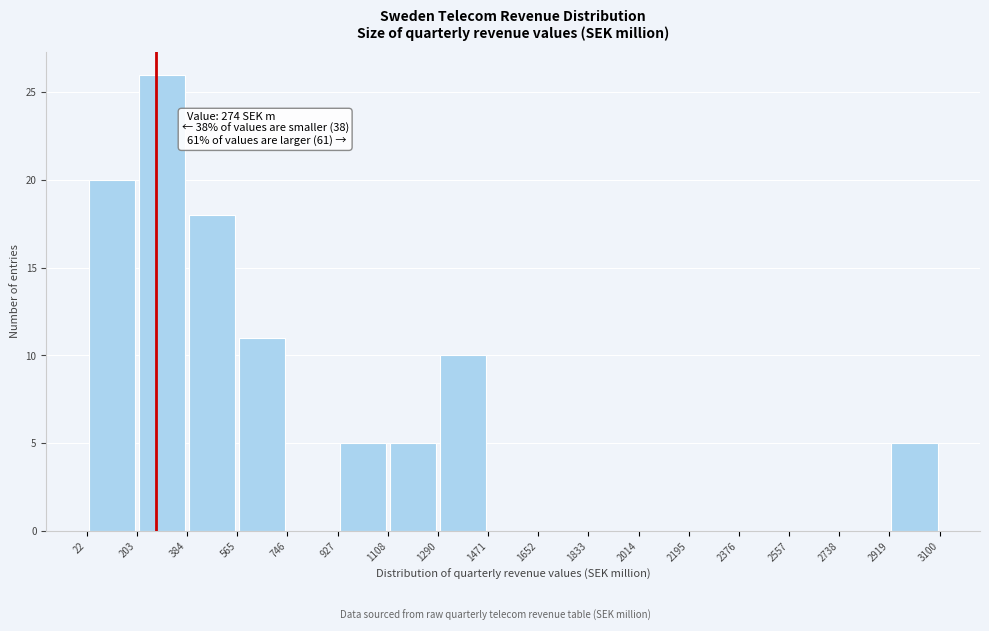

Over which range of the x-axis is the bar tallest?

203 to 384